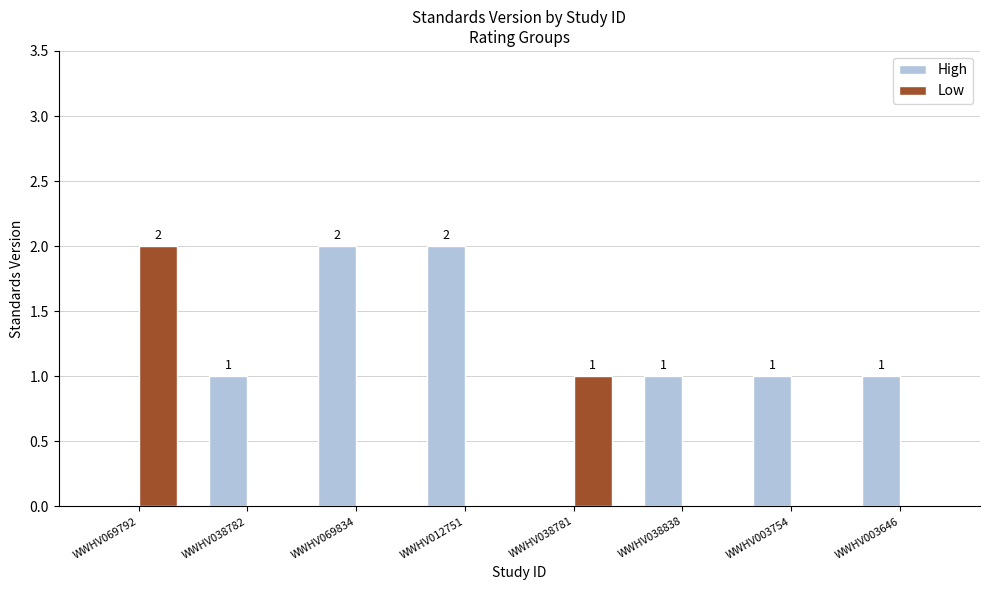

Count the number of data series in this chart.

2